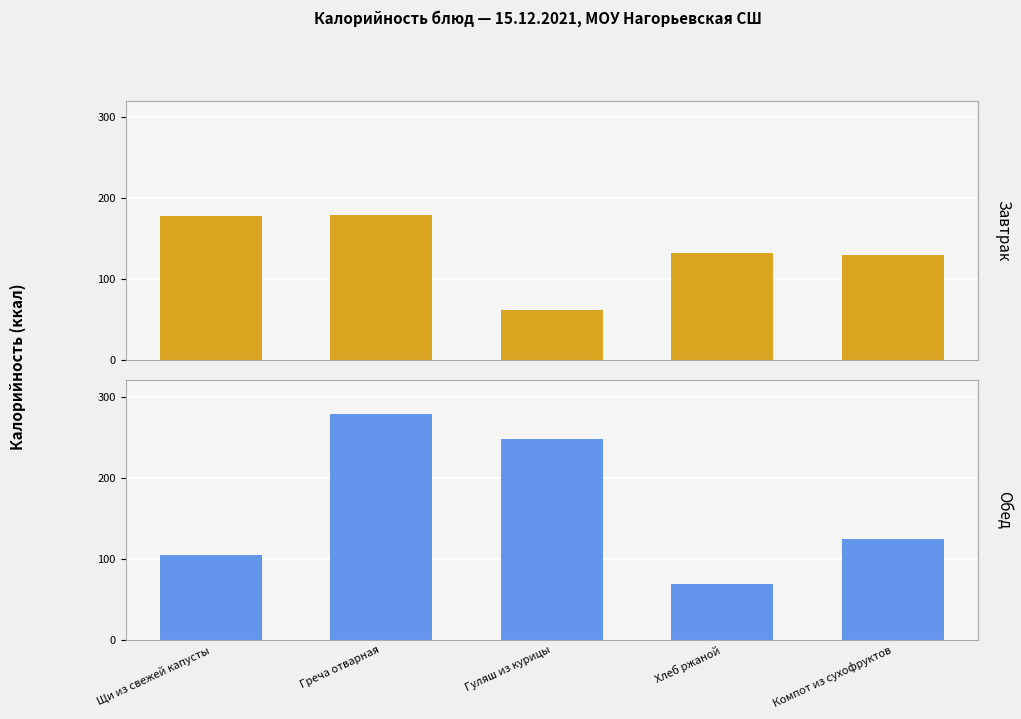

True or false: Завтрак has a value of 177.3 at Щи из свежей капусты.

True